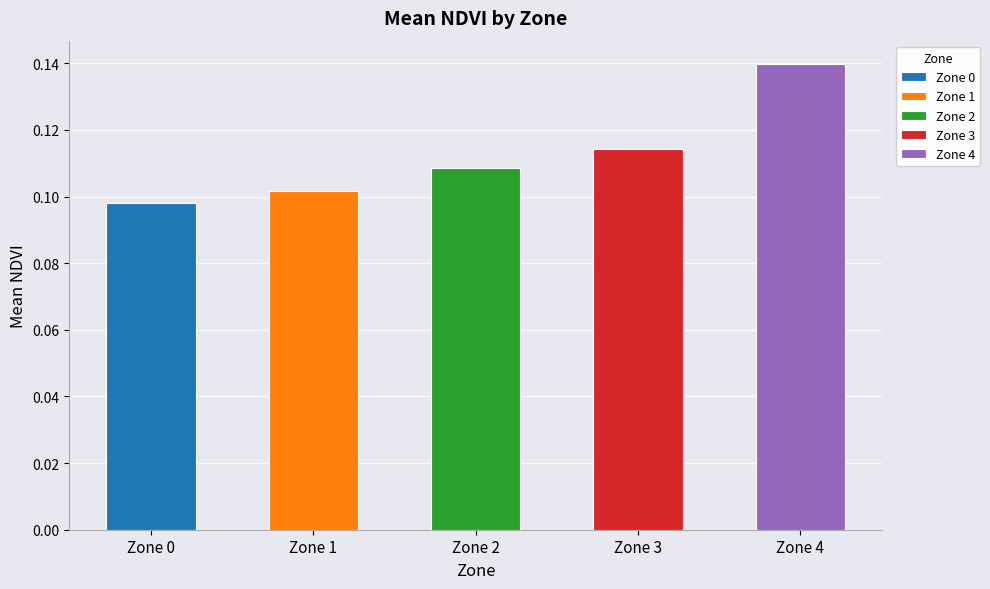

Is it true that Zone 0 equals 0.1 at 0?

True